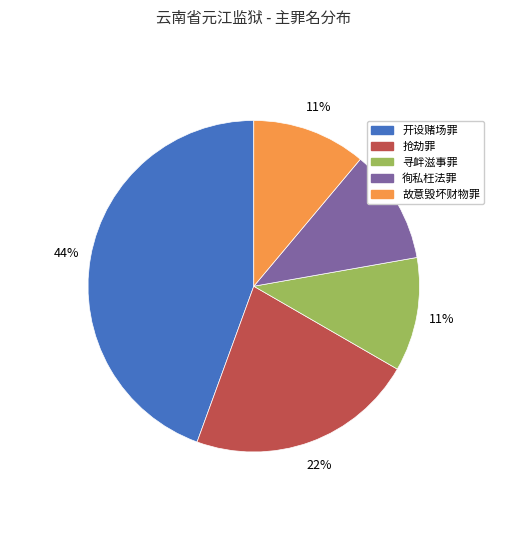

Combined, do 开设赌场罪 and 抢劫罪 account for over 50%?

Yes